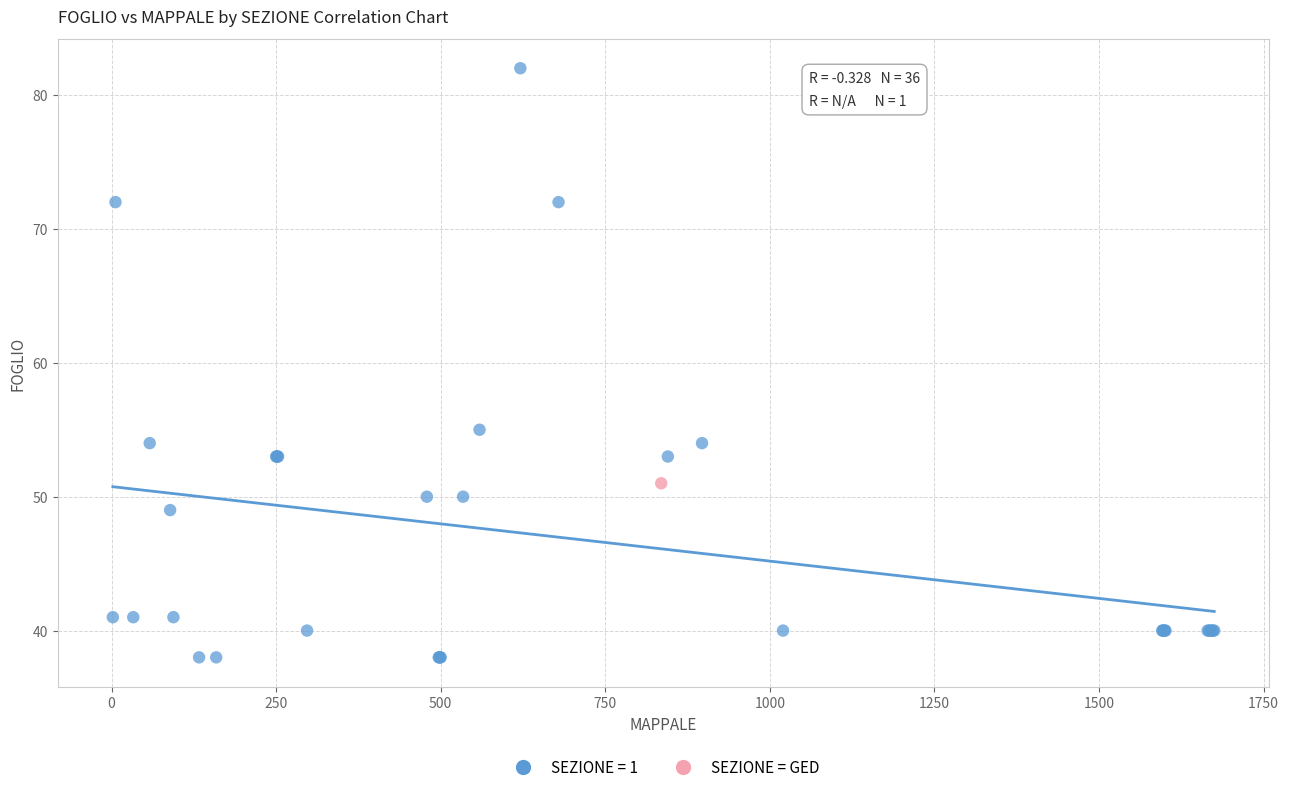

What are all the series names shown in the legend?

SEZIONE = 1, SEZIONE = GED